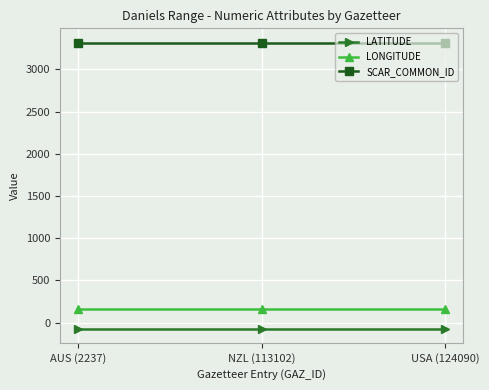

What is the minimum value for LONGITUDE?

160.0